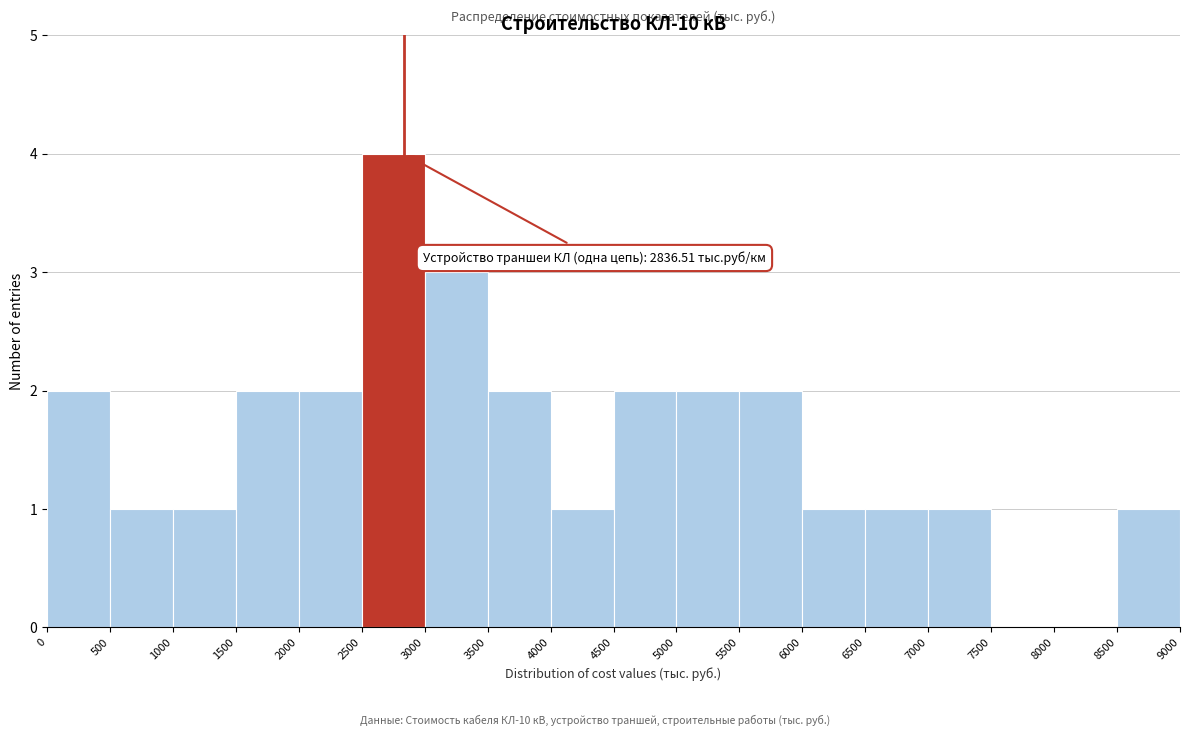

Which range on the x-axis has the tallest bar?

2500 to 3000